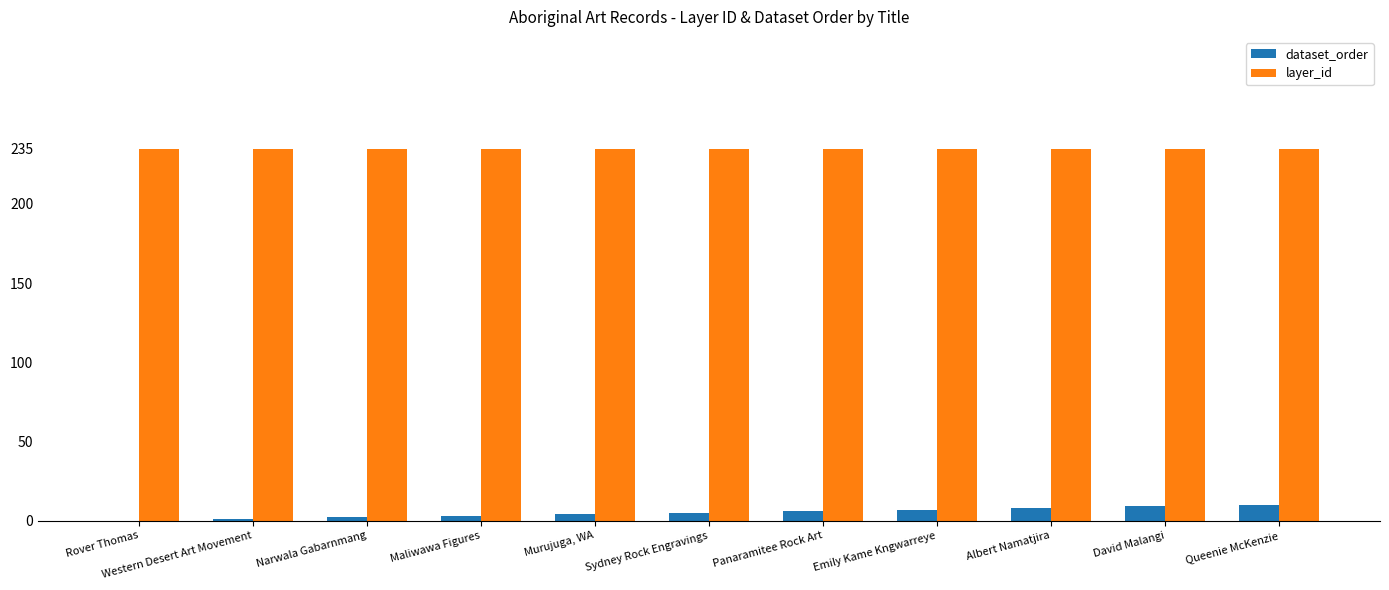

Is it true that layer_id equals 235 at Rover Thomas?

True